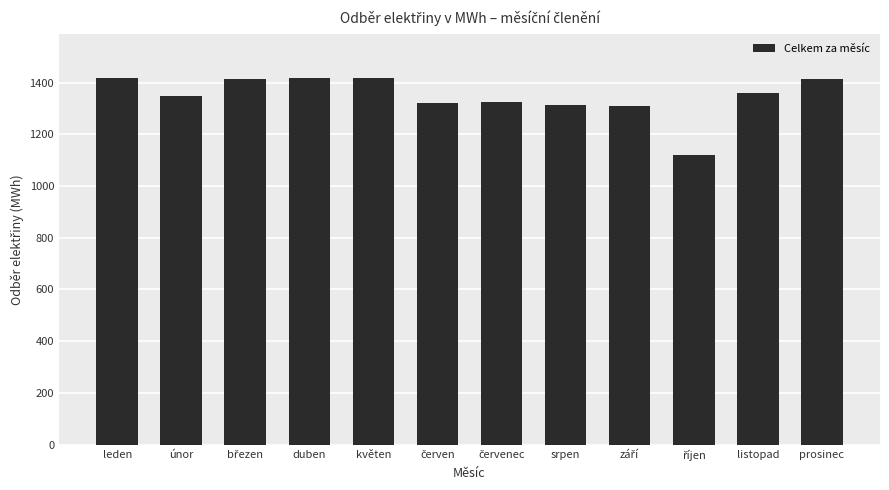

What is the change in value from duben to srpen?

-104